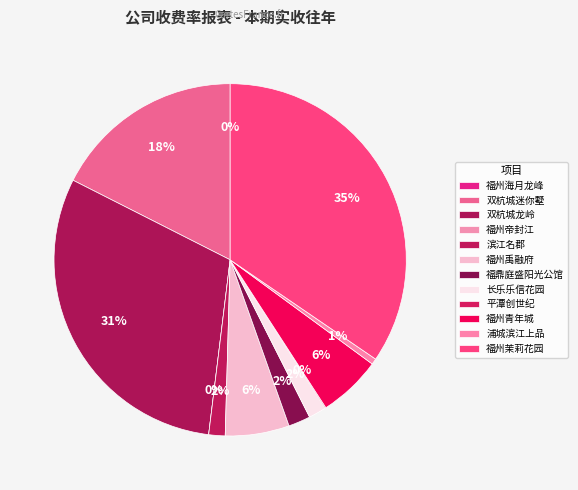

Is there any slice that represents more than half of the pie?

No